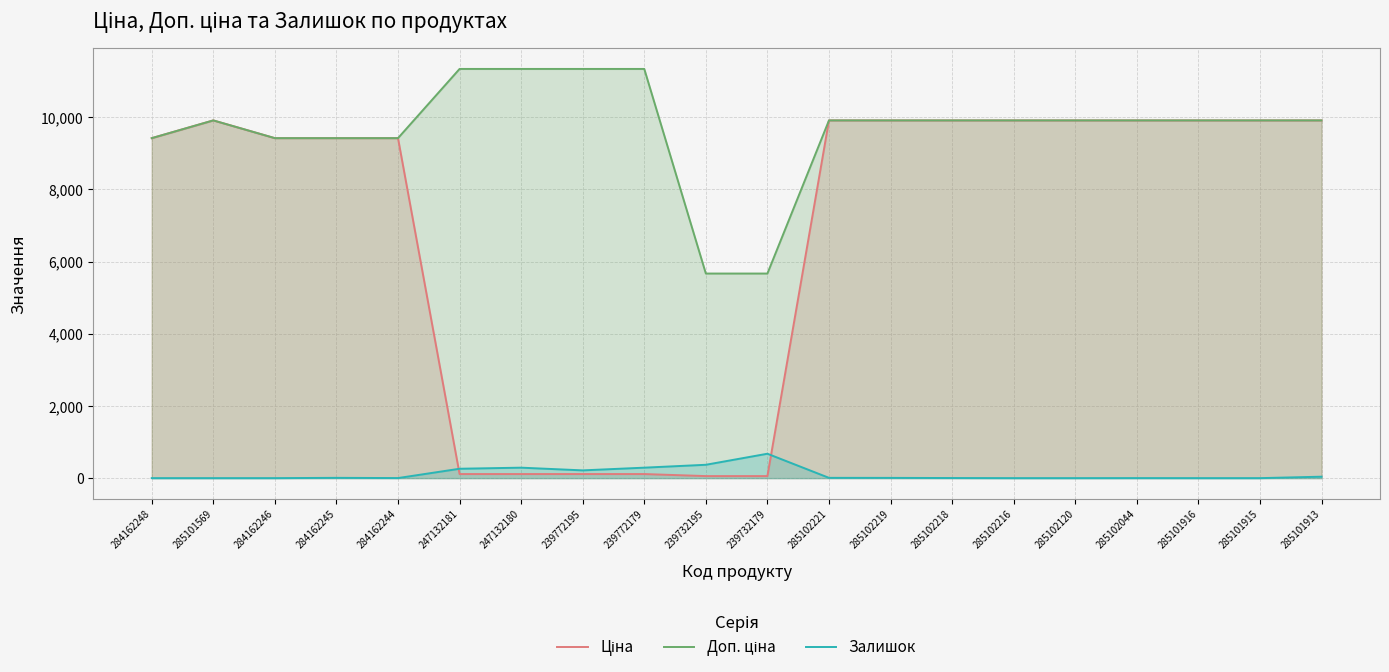

Rank the series by their average value, from lowest to highest.

Залишок, Ціна, Доп. ціна